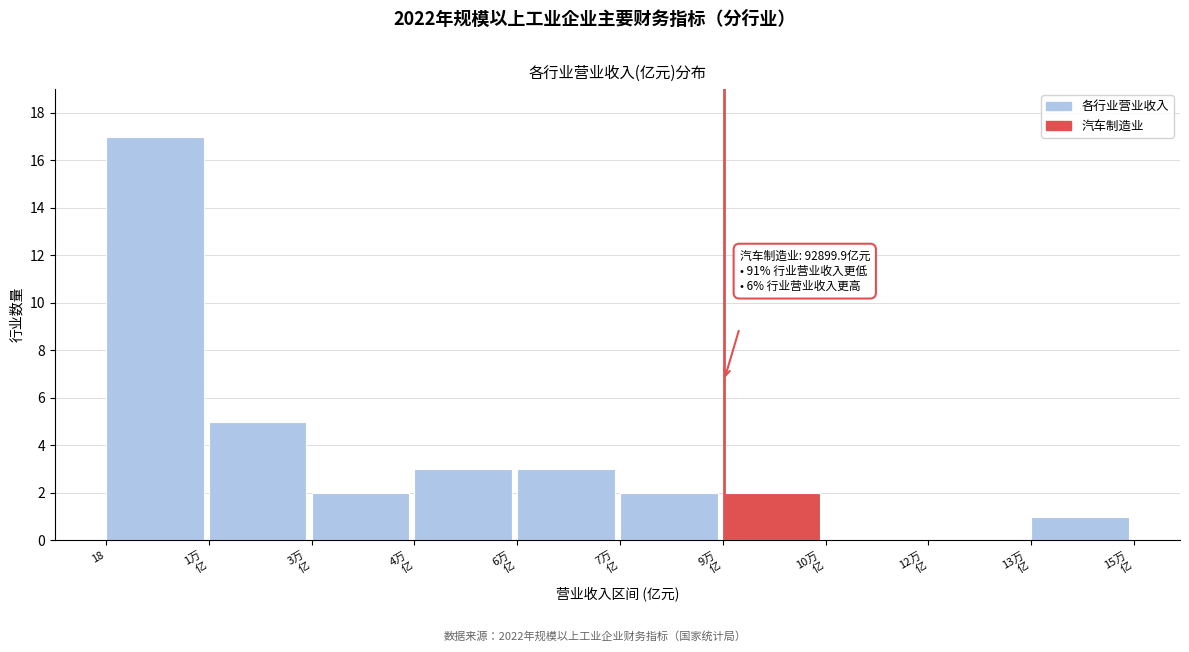

Which label corresponds to the largest value in the chart?

18